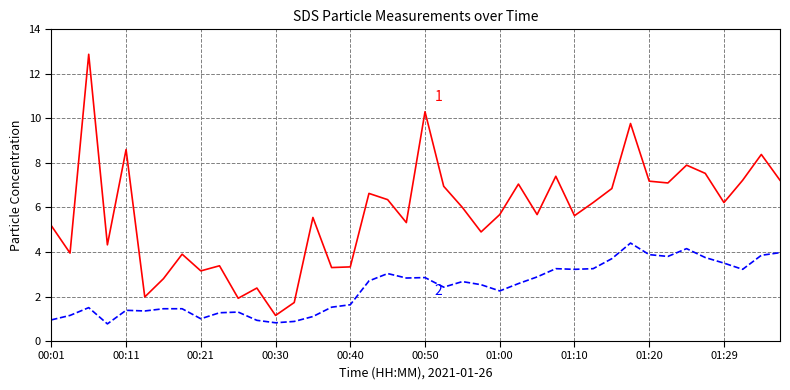

What is the maximum value shown in the chart?

12.9